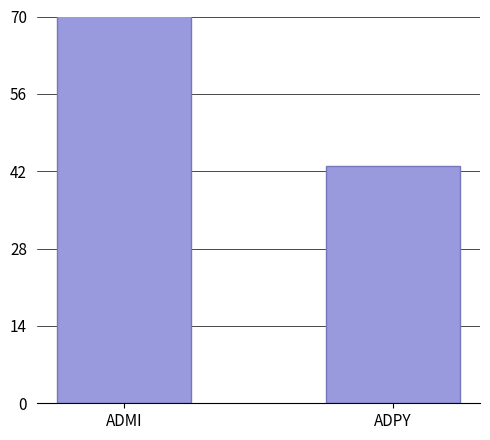

True or false: the data shows 43 at ADPY.

True